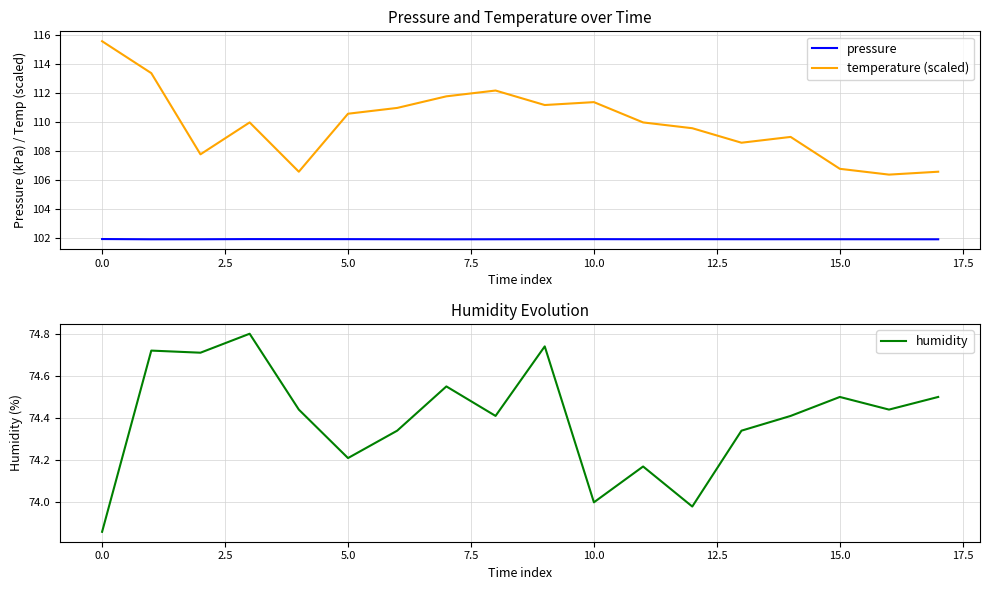

True or false: humidity and pressure cross at least once.

False